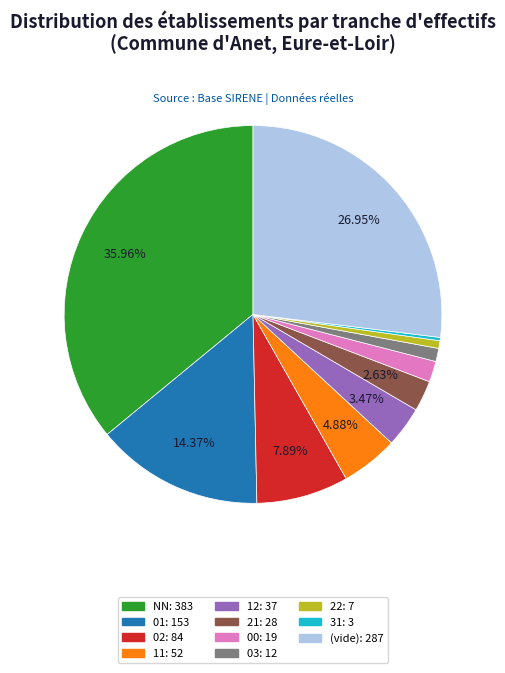

Is there any slice that represents more than half of the pie?

No